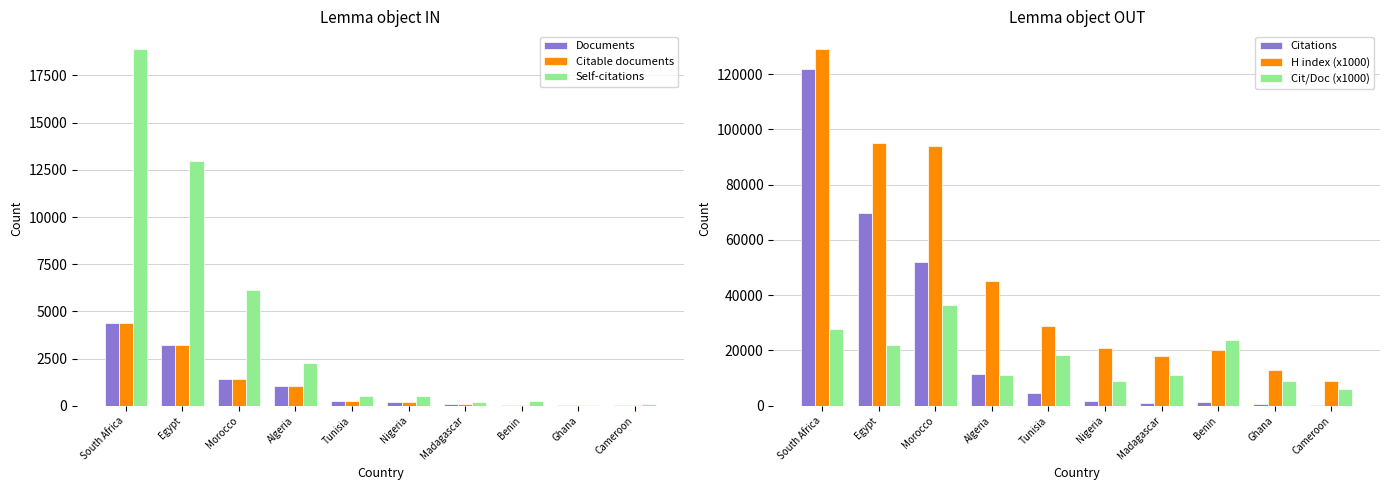

At which label does H index (x1000) first exceed 29000?

South Africa